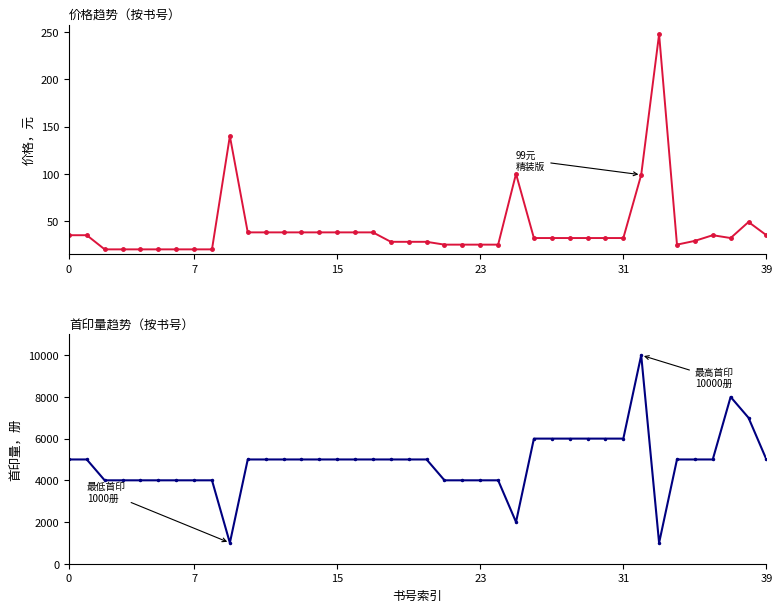

What is the sum of all 价格 values?

1682